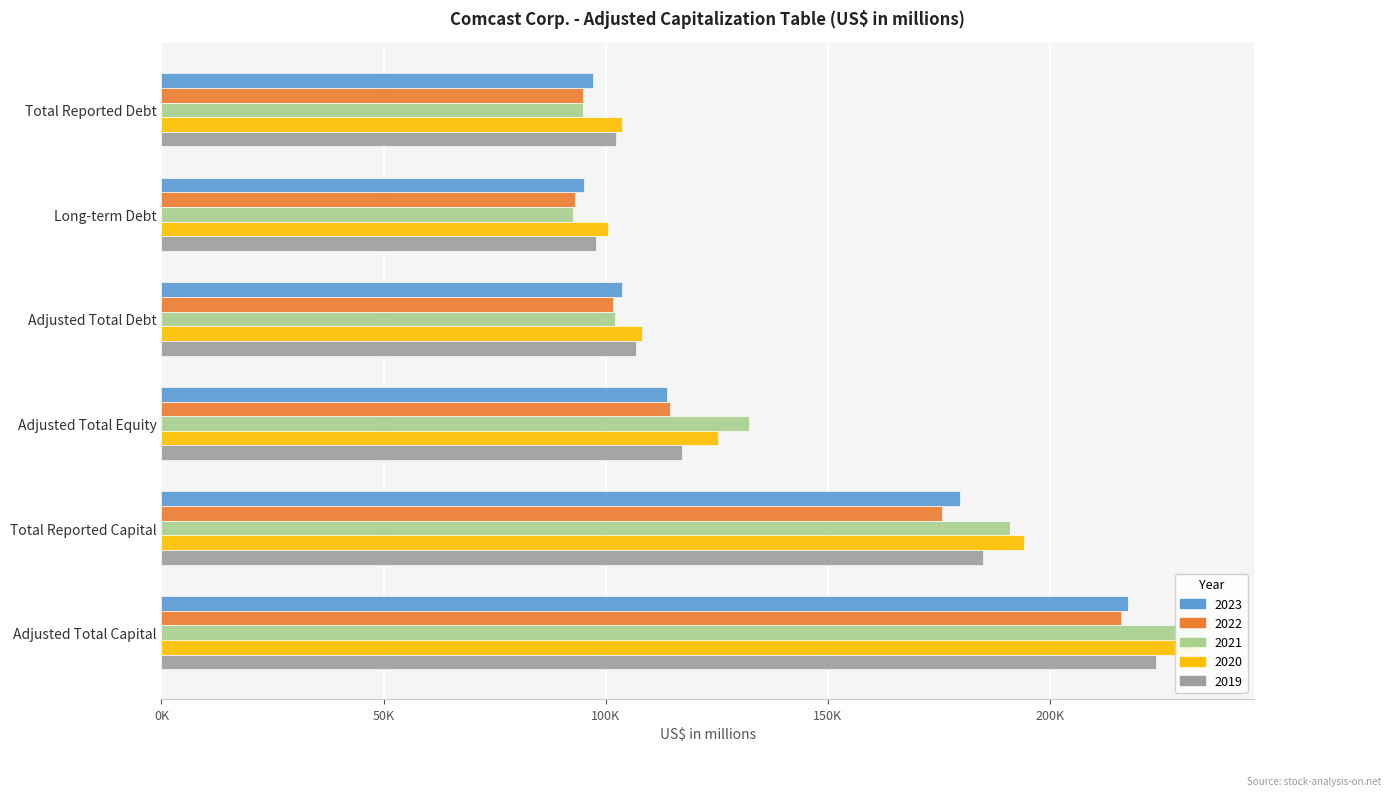

Reading left to right, transcribe all the data shown in this chart.

2023: Total Reported Debt=97090	Long-term Debt=95021	Adjusted Total Debt=103676	Adjusted Total Equity=113919	Total Reported Capital=179793	Adjusted Total Capital=217595
2022: Total Reported Debt=94811	Long-term Debt=93068	Adjusted Total Debt=101593	Adjusted Total Equity=114397	Total Reported Capital=175754	Adjusted Total Capital=215990
2021: Total Reported Debt=94850	Long-term Debt=92718	Adjusted Total Debt=102089	Adjusted Total Equity=132161	Total Reported Capital=190942	Adjusted Total Capital=234250
2020: Total Reported Debt=103760	Long-term Debt=100614	Adjusted Total Debt=108218	Adjusted Total Equity=125370	Total Reported Capital=194083	Adjusted Total Capital=233588
2019: Total Reported Debt=102217	Long-term Debt=97765	Adjusted Total Debt=106823	Adjusted Total Equity=117144	Total Reported Capital=184943	Adjusted Total Capital=223967